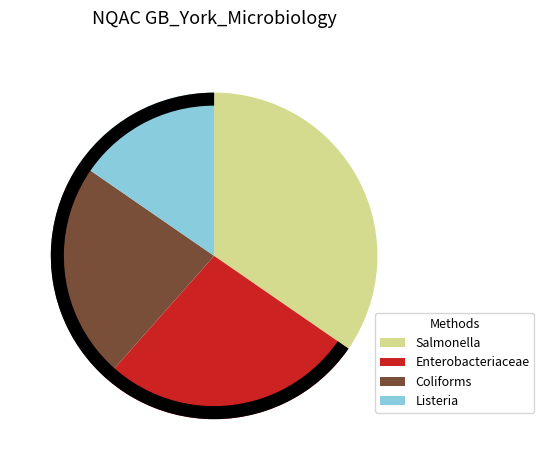

How many segments does this pie chart have?

4